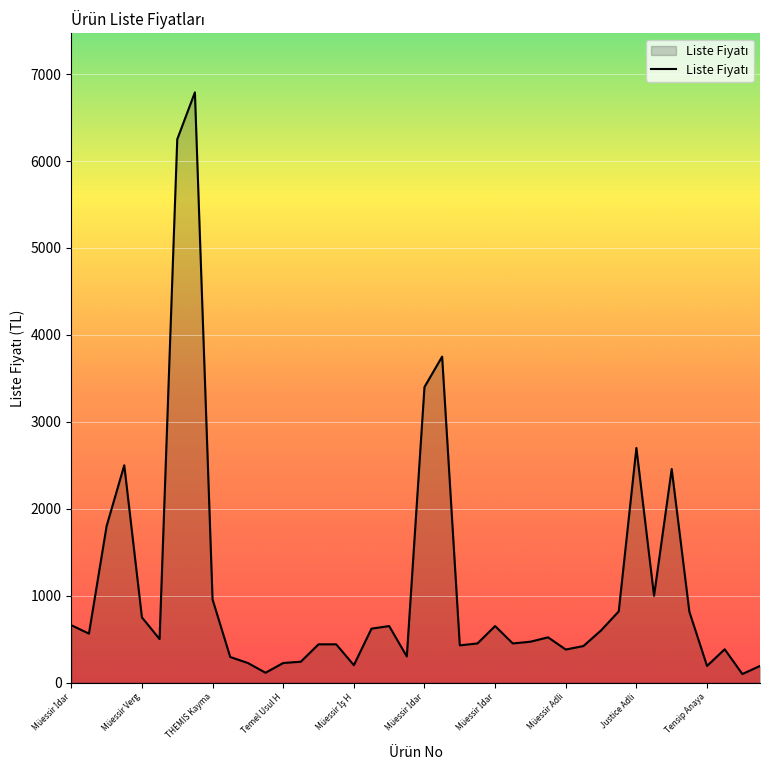

What is the difference between the maximum and minimum values?

6692